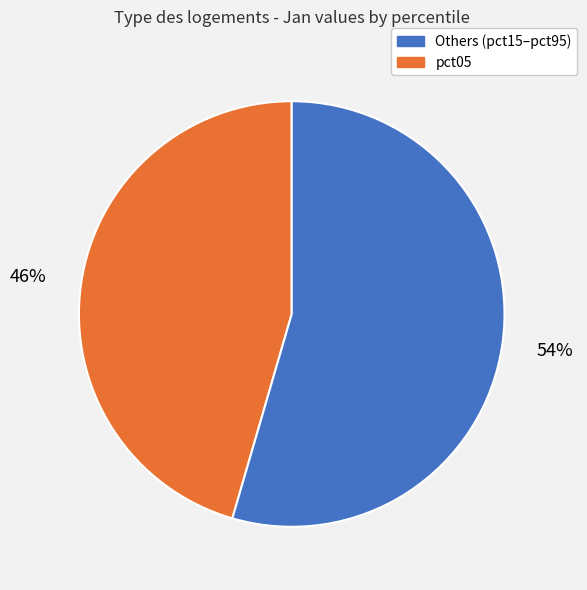

To the nearest percent, what is the average slice percentage?

50%